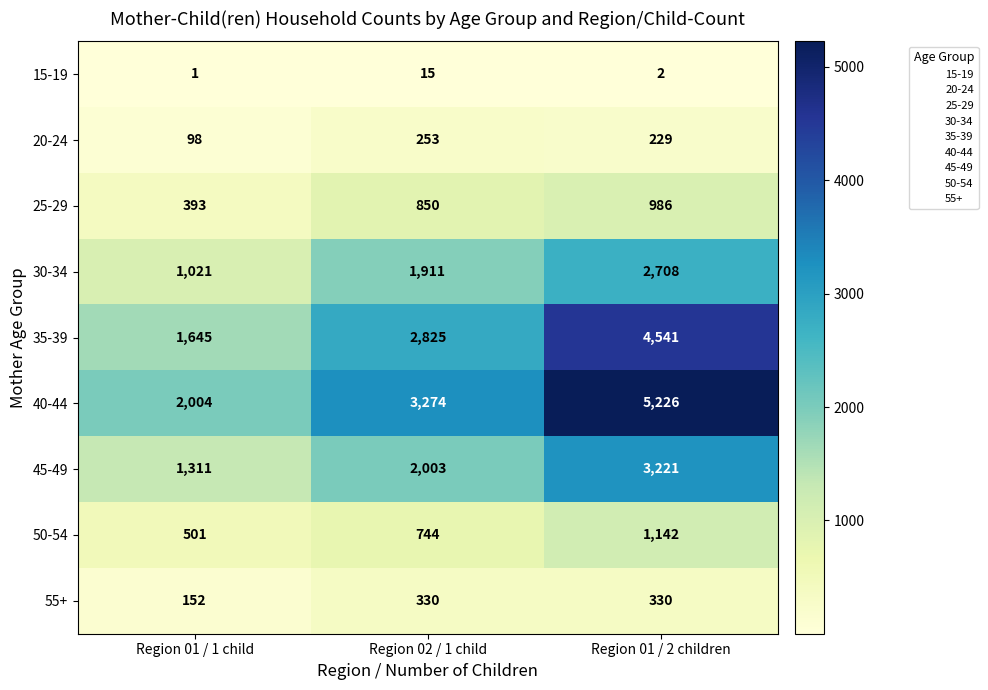

How many data points in 15-19 are less than 2?

1